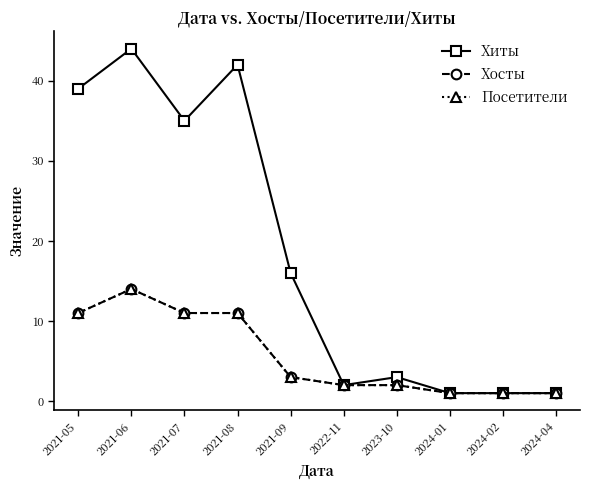

Is it true that Посетители equals 1 at 2023-10?

False